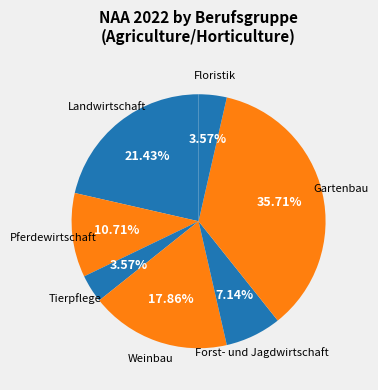

Combined, what portion of the pie is Pferdewirtschaft and Forst- und Jagdwirtschaft?

17.9%